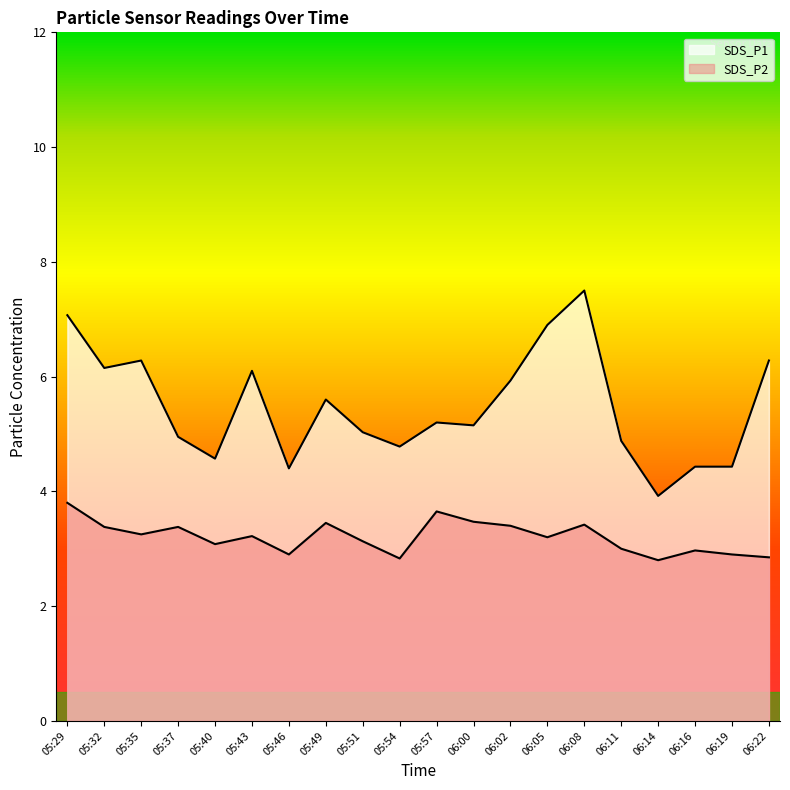

The value of SDS_P1 at 06:19 is 4.4. True or false?

True